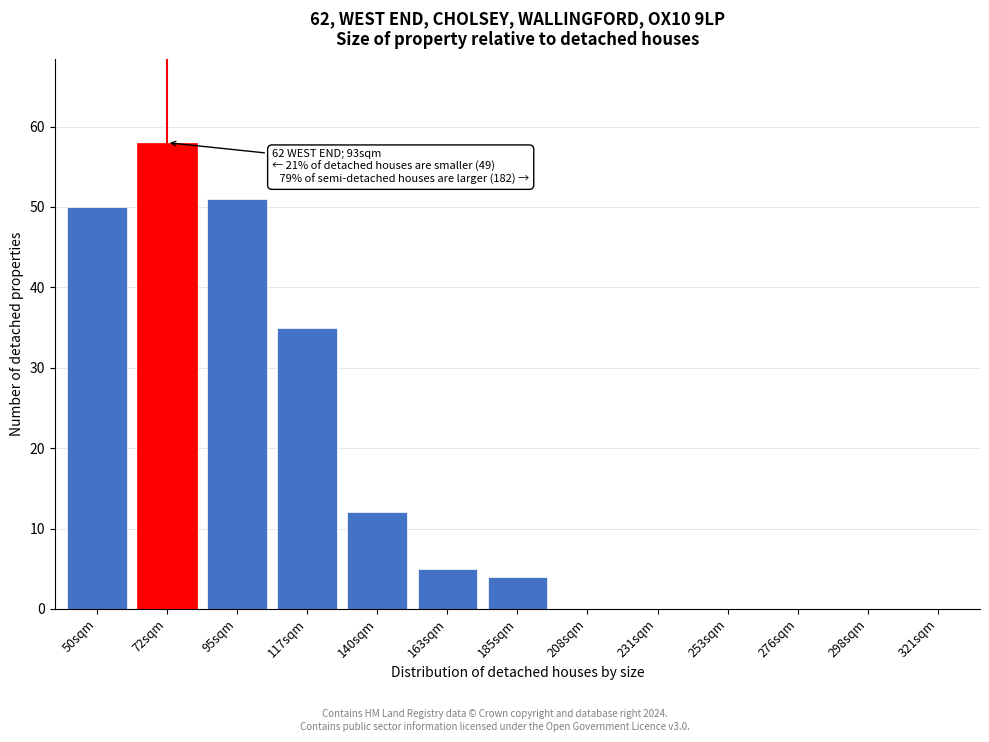

Reading left to right, extract all data points from this chart.

50sqm=50	72sqm=58	95sqm=51	117sqm=35	140sqm=12	163sqm=5	185sqm=4	208sqm=0	231sqm=0	253sqm=0	276sqm=0	298sqm=0	321sqm=0